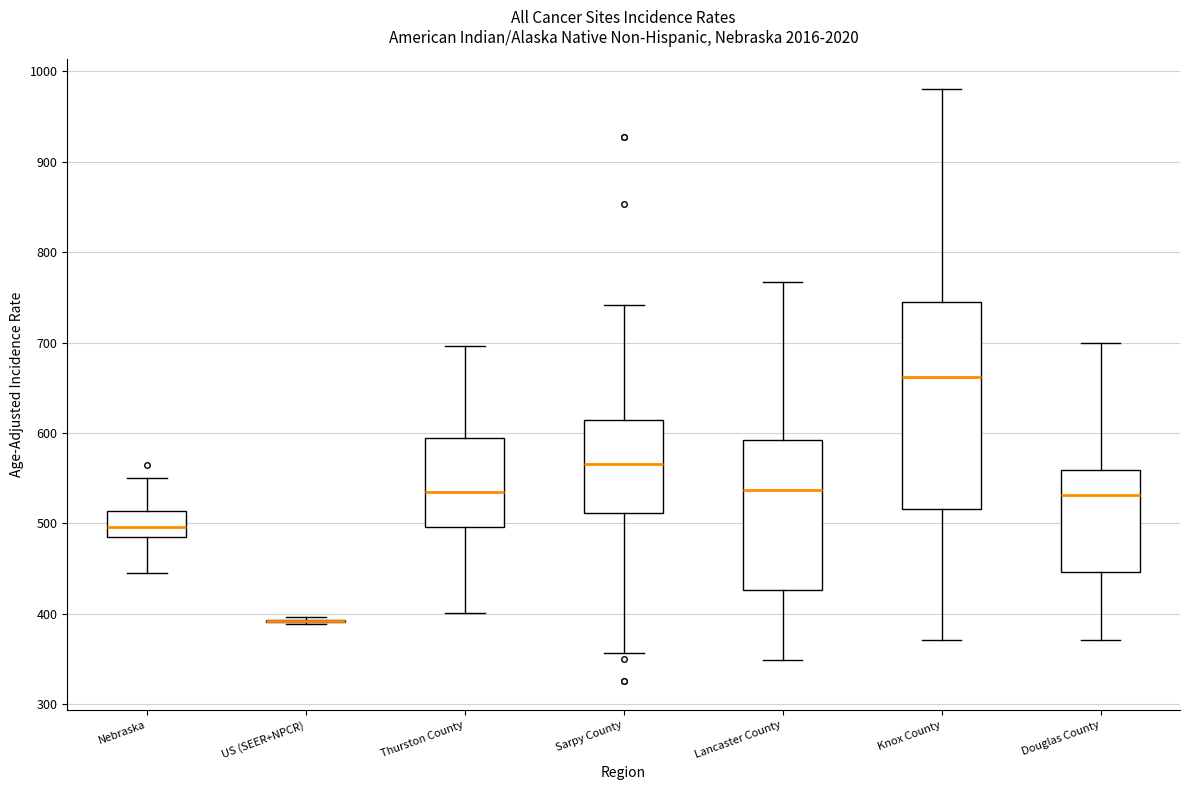

Comparing the boxes themselves (not the whiskers), which one is the tallest?

Knox County